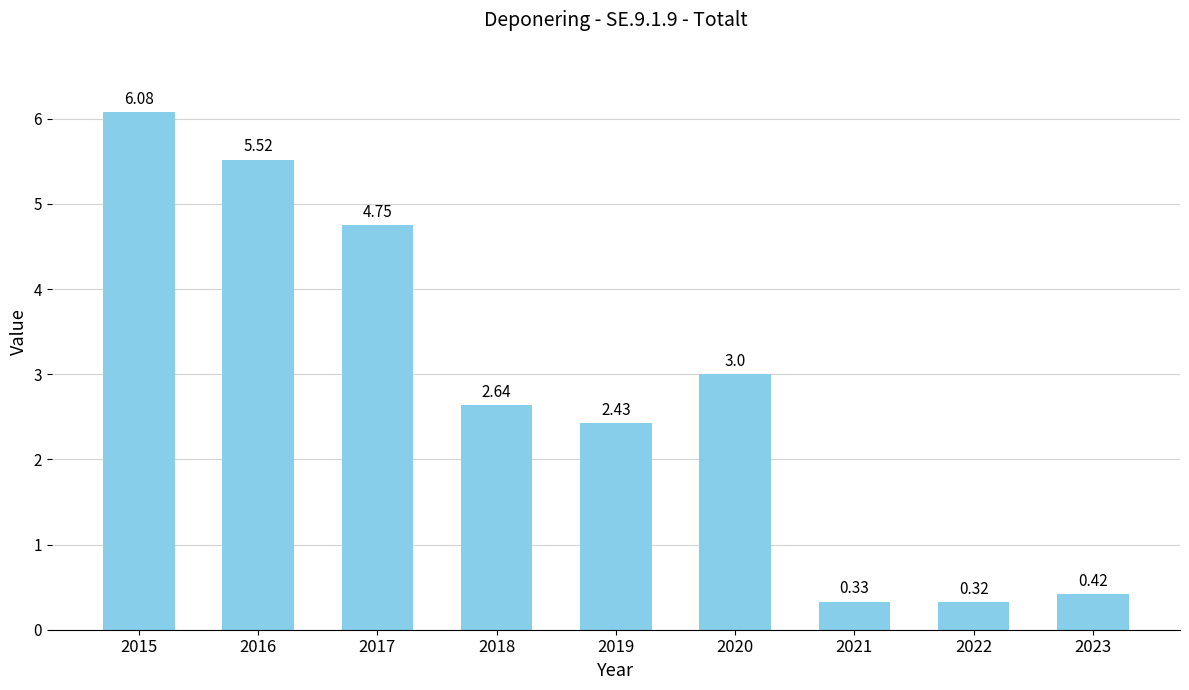

Rank the categories by value from lowest to highest.

2022, 2021, 2023, 2019, 2018, 2020, 2017, 2016, 2015